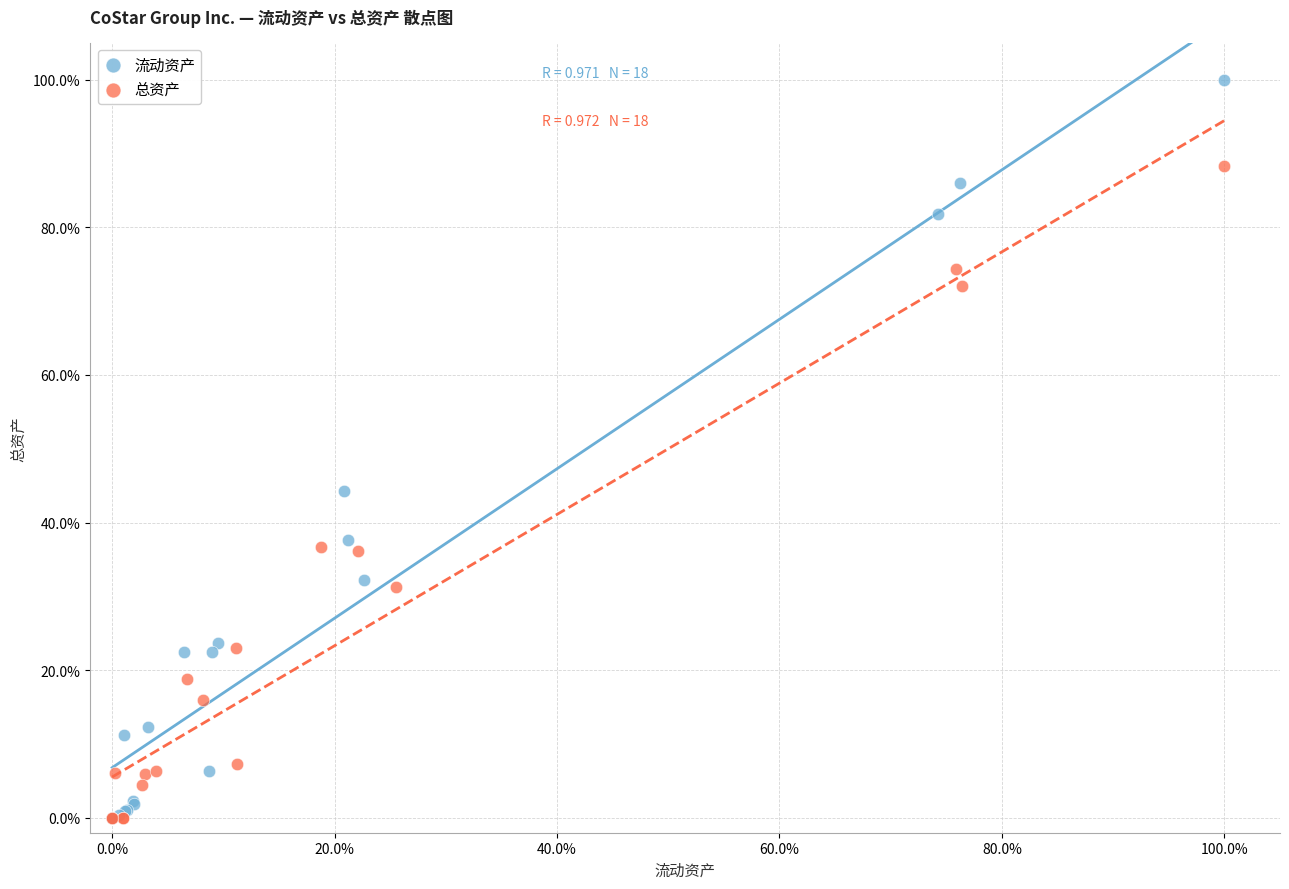

Which series reaches the maximum Y coordinate?

流动资产